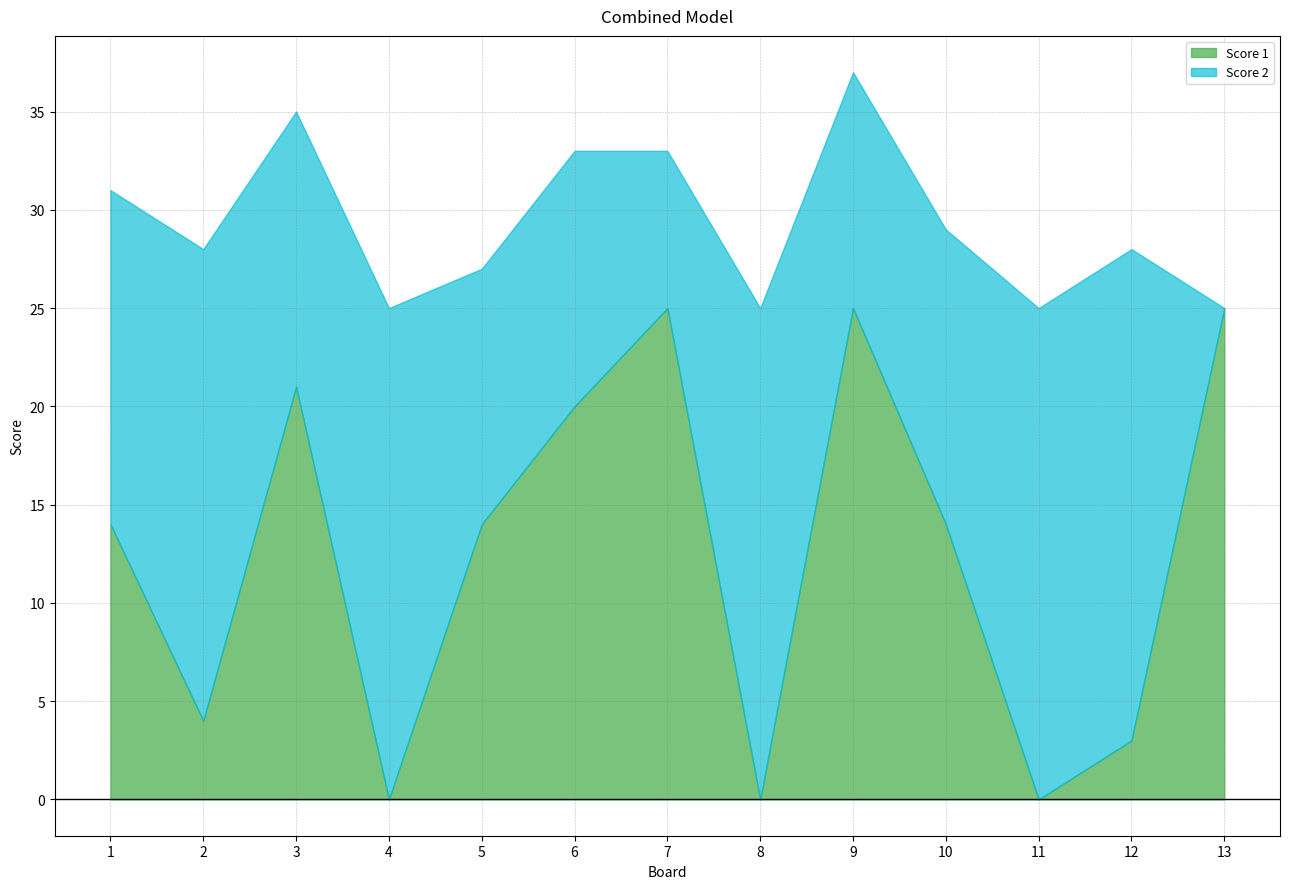

Where do Score 1 and Score 2 first cross each other?

2 and 3